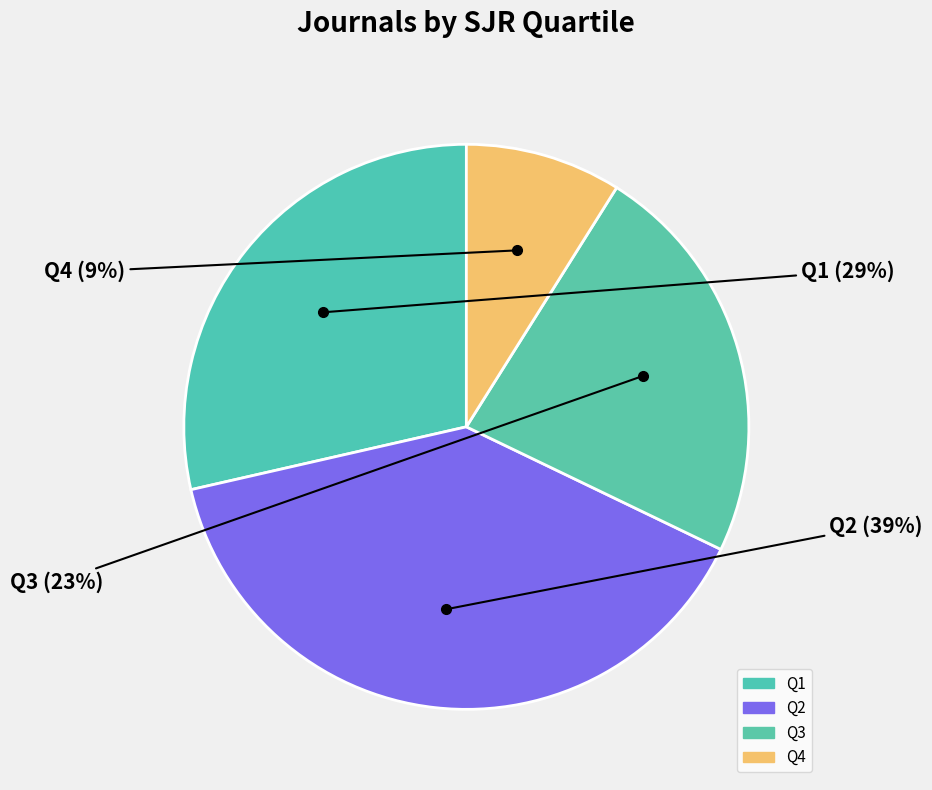

Approximately how many times larger is the value at Q3 compared to Q2?

0.6